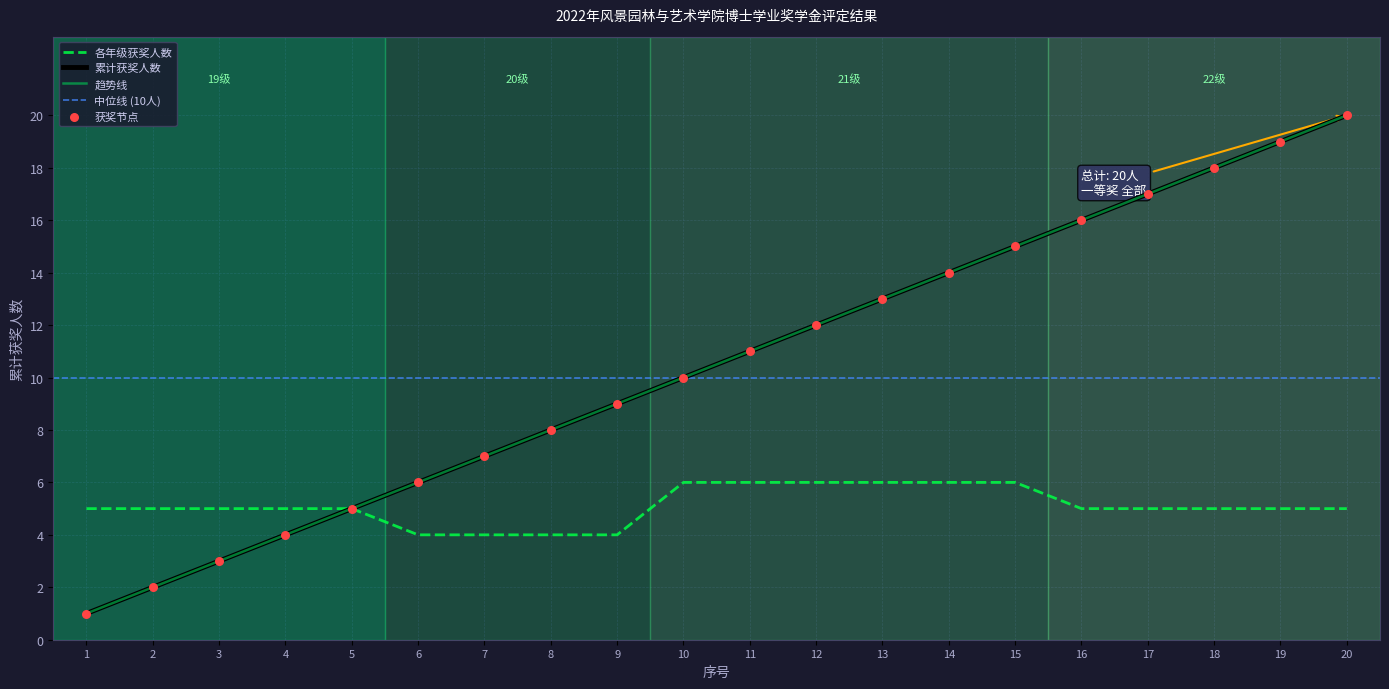

What is the change in value from 7 to 18?

+11